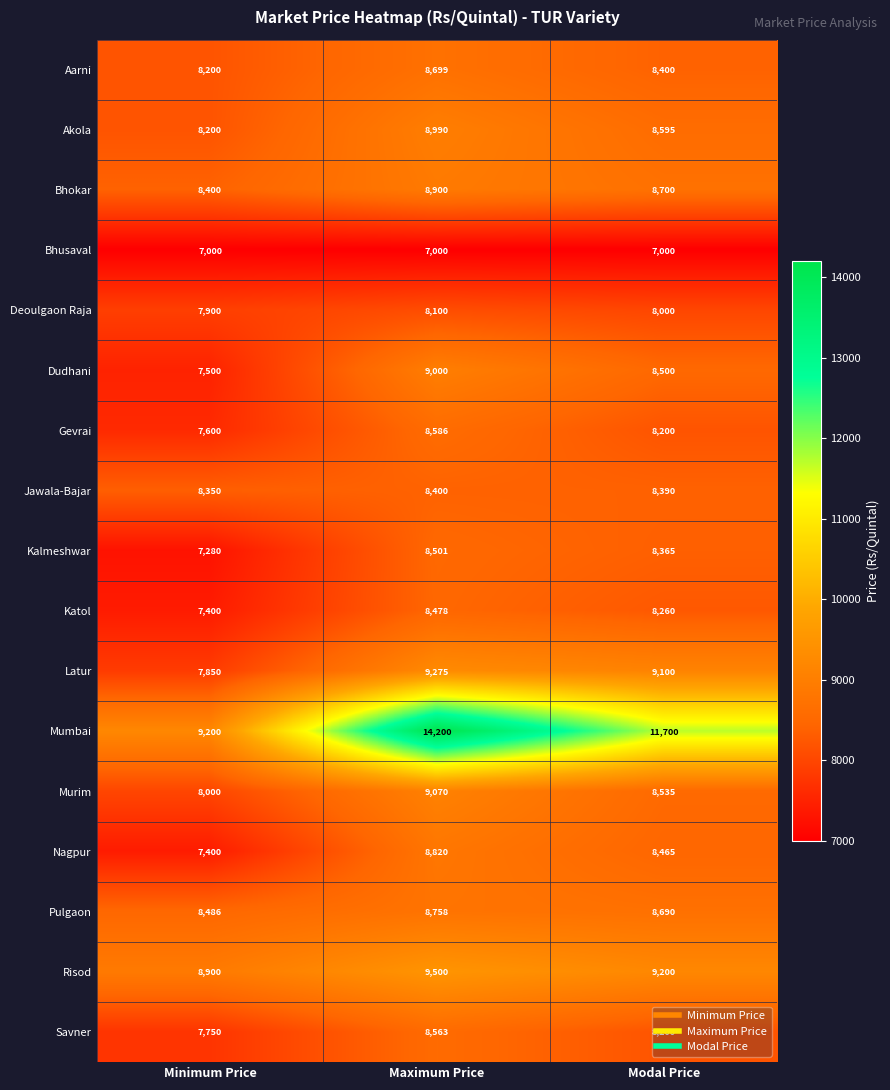

Which series has the largest range (max minus min)?

Mumbai